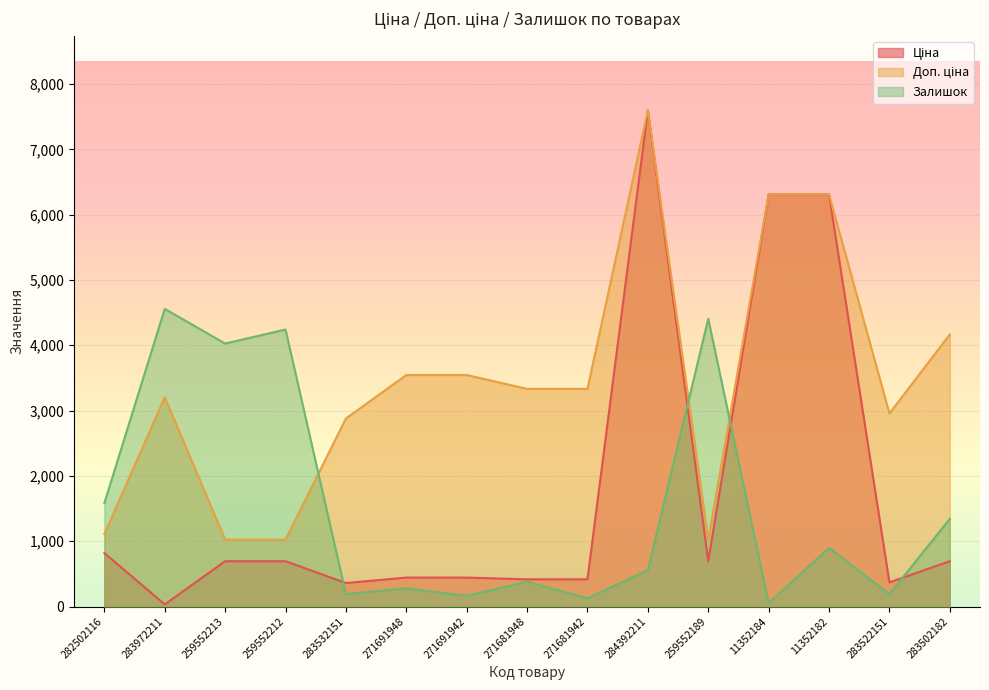

Where do Залишок and Доп. ціна first cross each other?

259552212 and 283532151